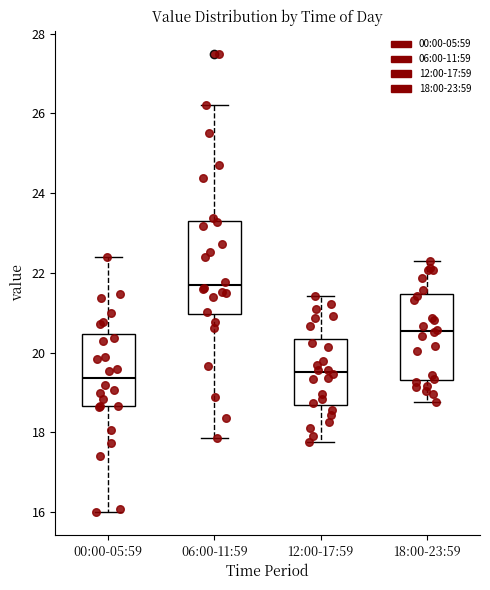

Where does the median line of the box for 12:00-17:59 sit on the y-axis? The values are not printed on the chart, so give them approximately, as read against the axis.

19.6